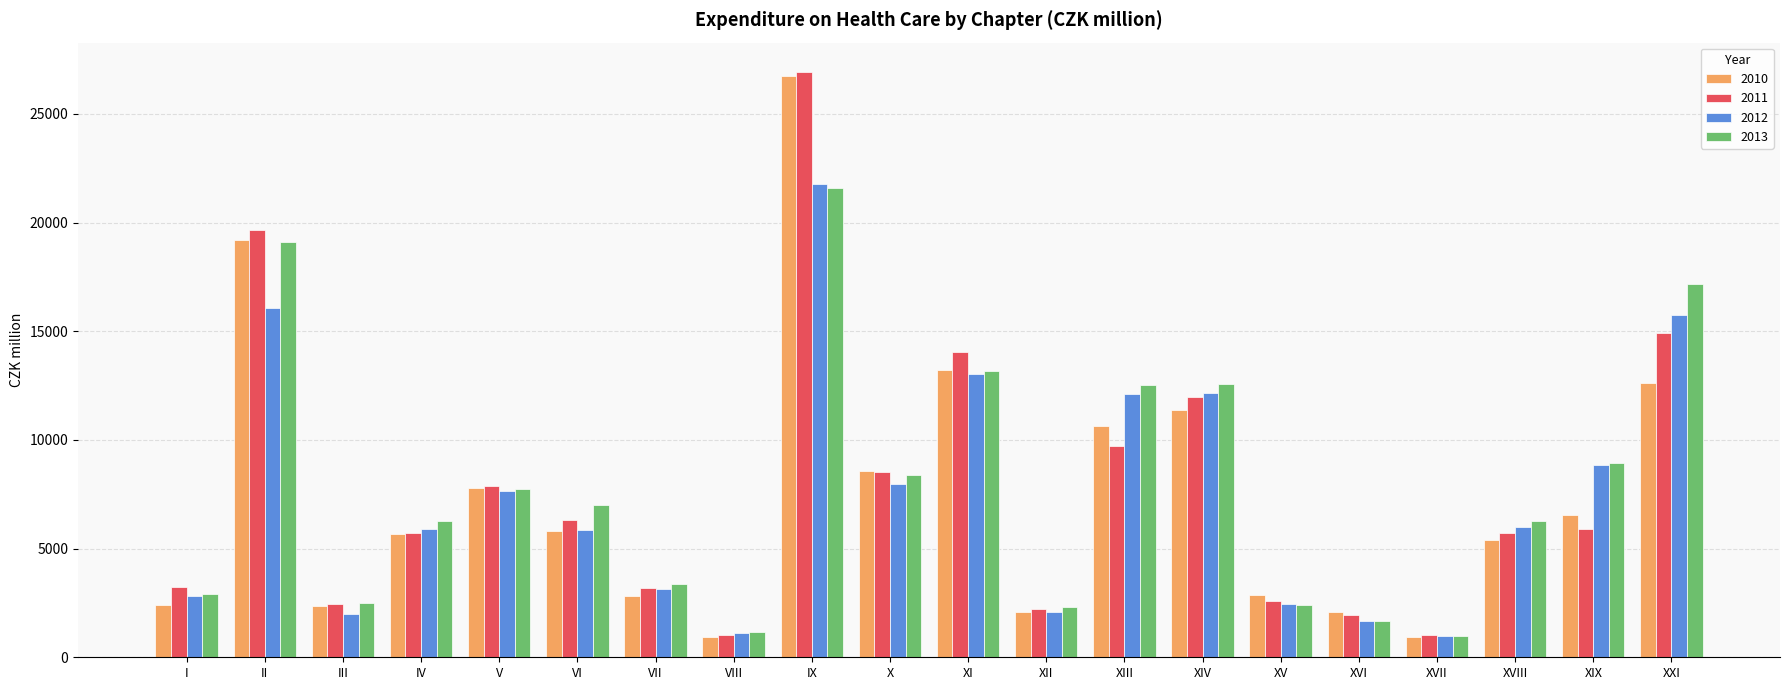

What are all the series names shown in the legend?

2010, 2011, 2012, 2013